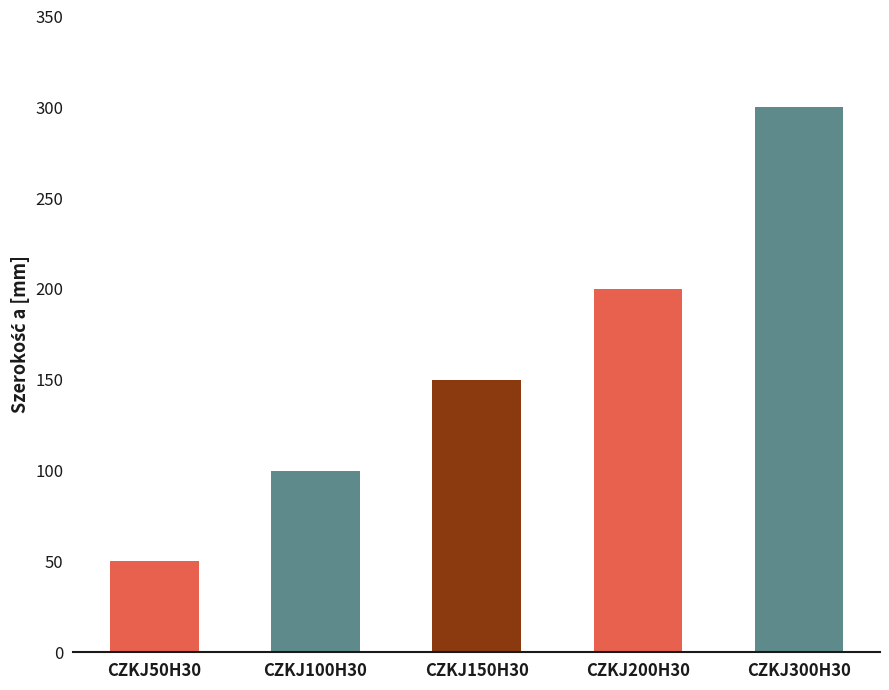

Reading left to right, what are all the values shown in this chart?

CZKJ50H30=50	CZKJ100H30=100	CZKJ150H30=150	CZKJ200H30=200	CZKJ300H30=300